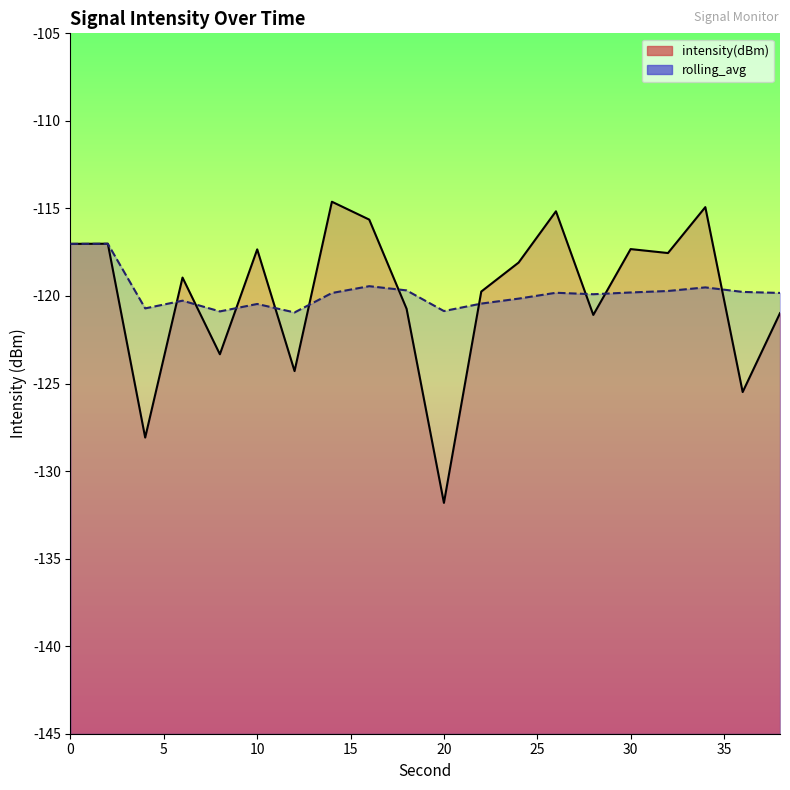

True or false: intensity(dBm) has a value of -117.0 at 2.

True